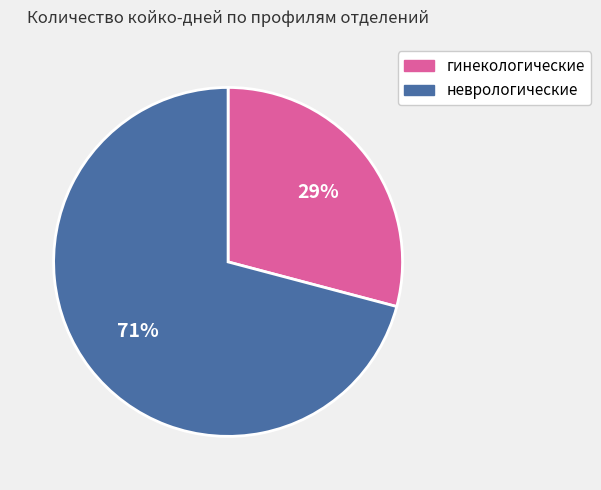

Between неврологические and гинекологические, which is larger?

неврологические